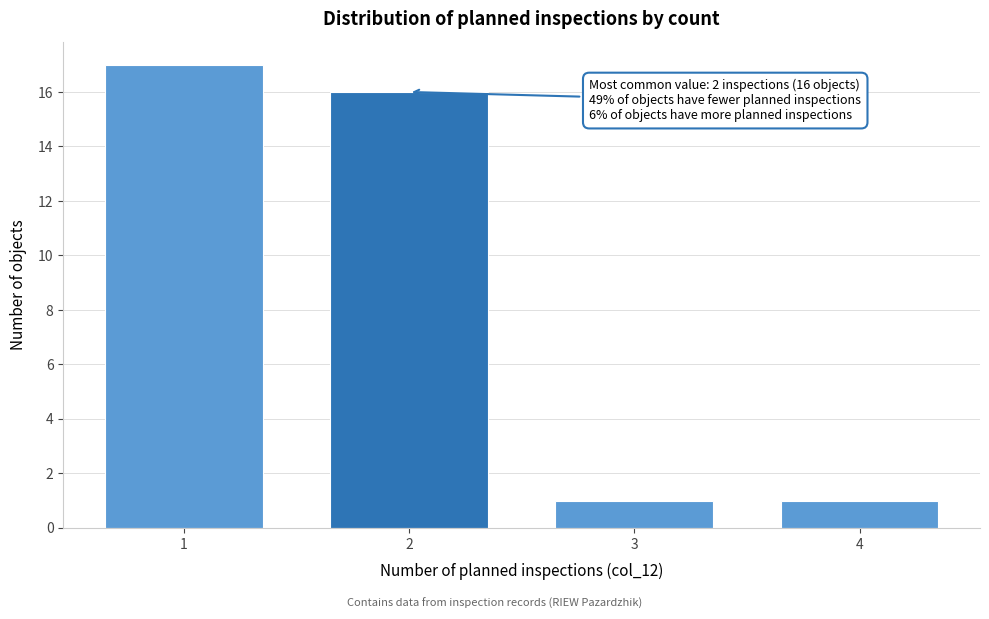

Reading left to right, what are all the values shown in this chart?

1=17	2=16	3=1	4=1